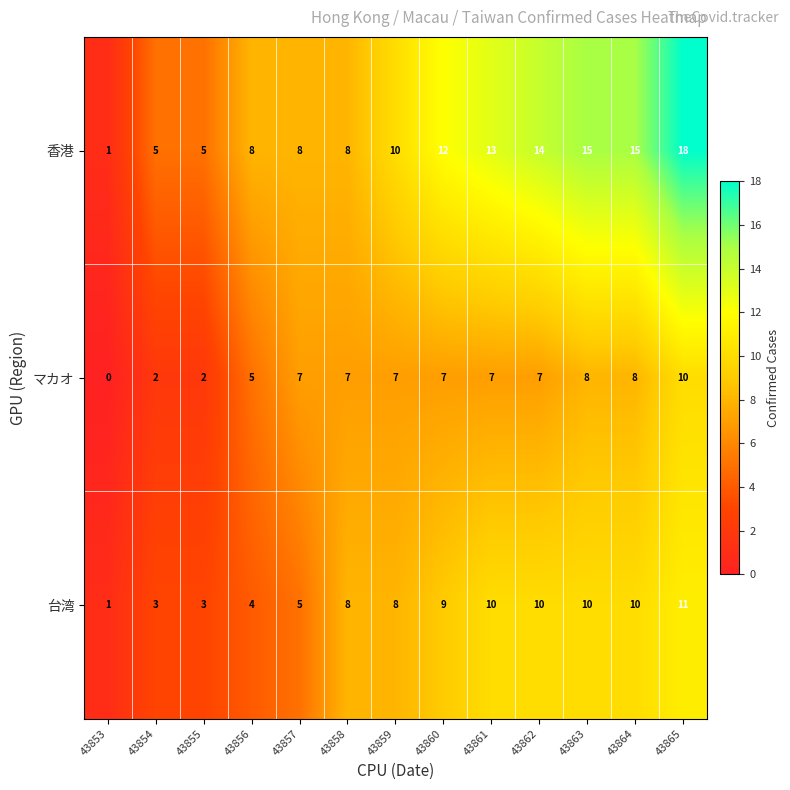

Which series has the largest total across all categories?

香港